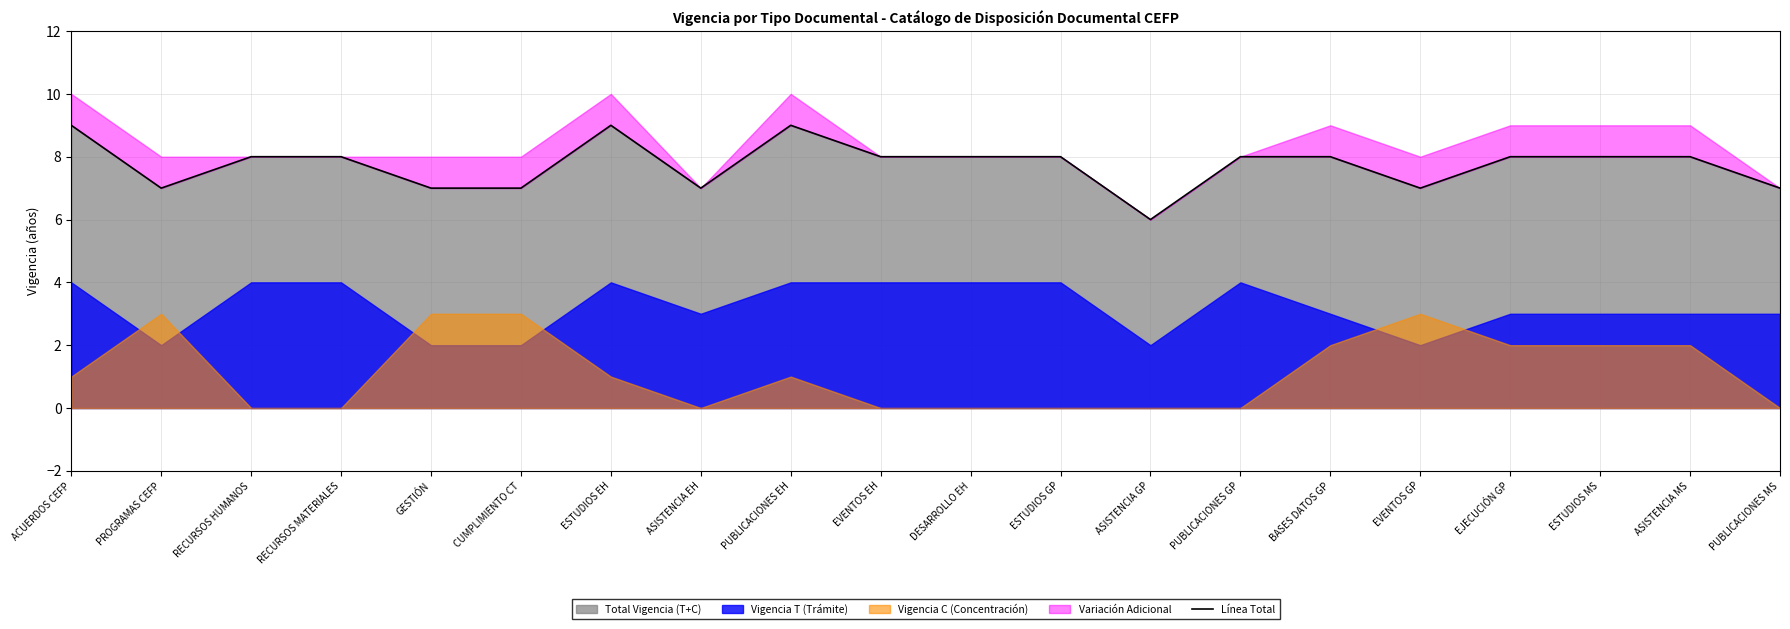

The Total Vigencia (T+C) series shows 8 at RECURSOS MATERIALES. True or false?

True